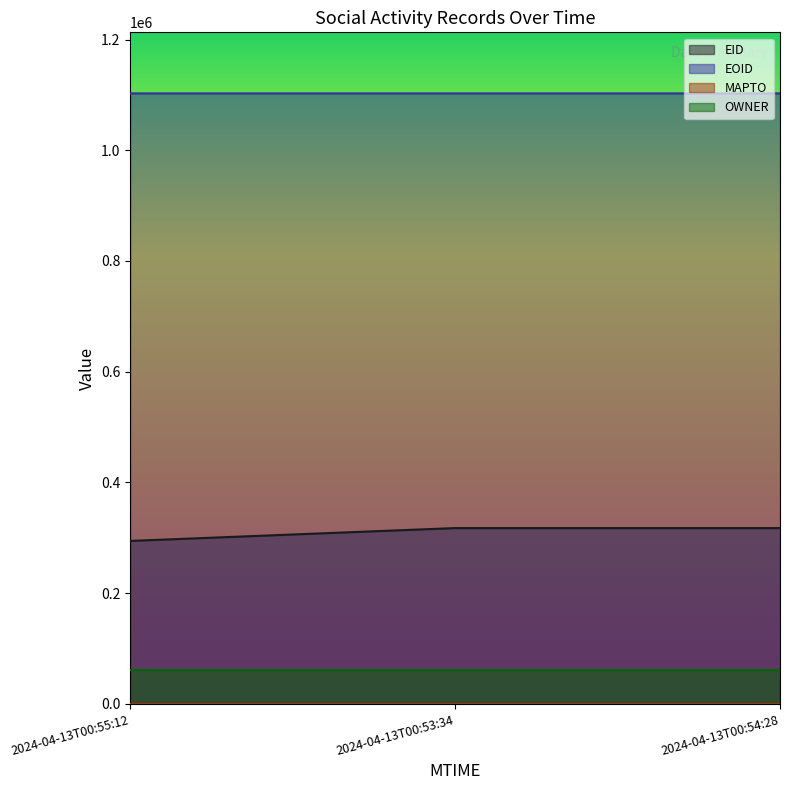

Which series has the largest total across all categories?

EOID